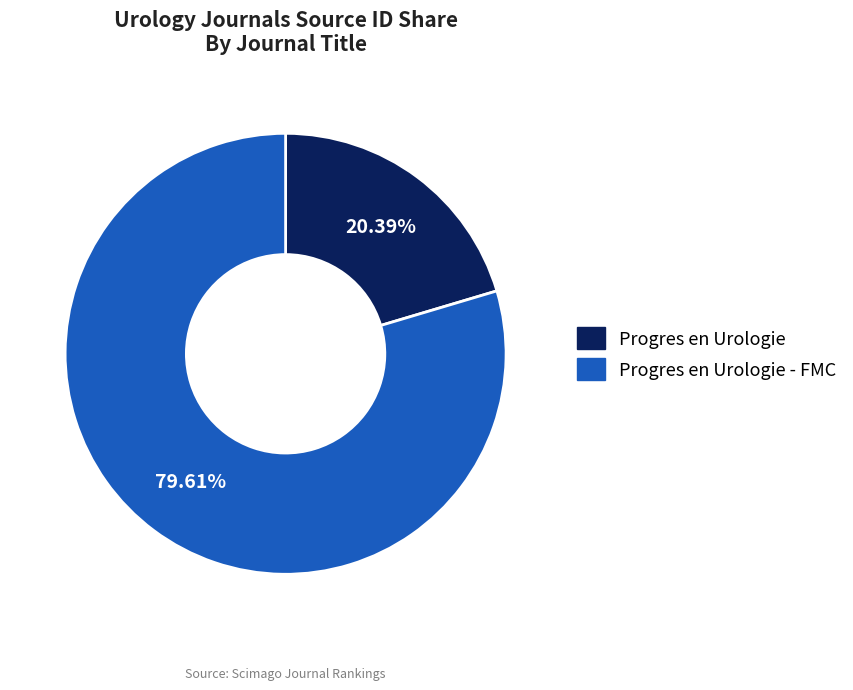

Which slice is the largest?

Progres en Urologie - FMC